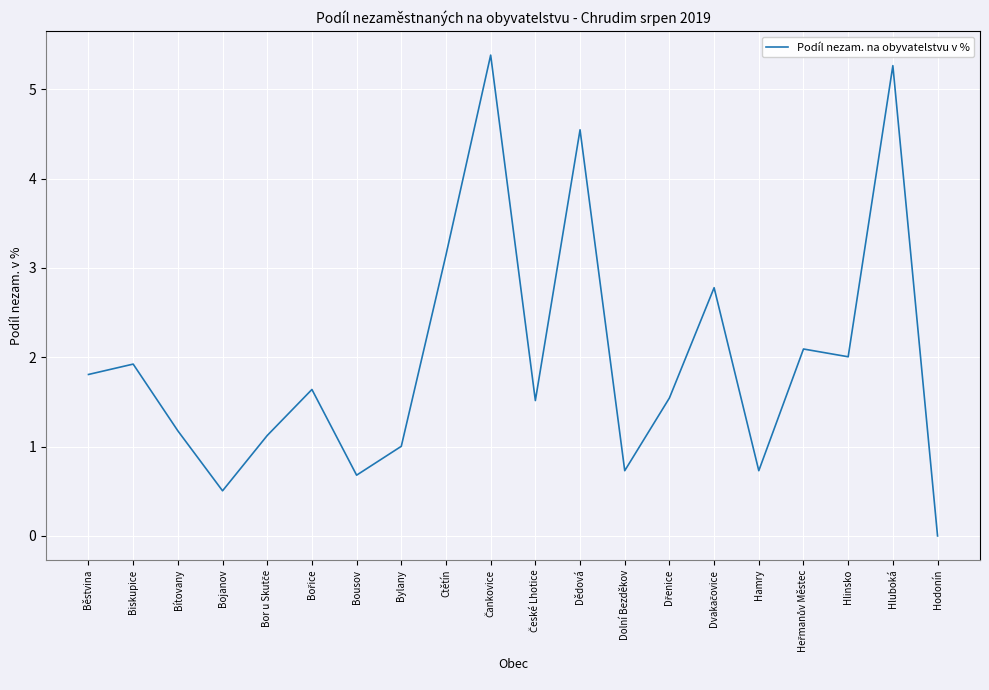

What position from the left is Ctětín?

9